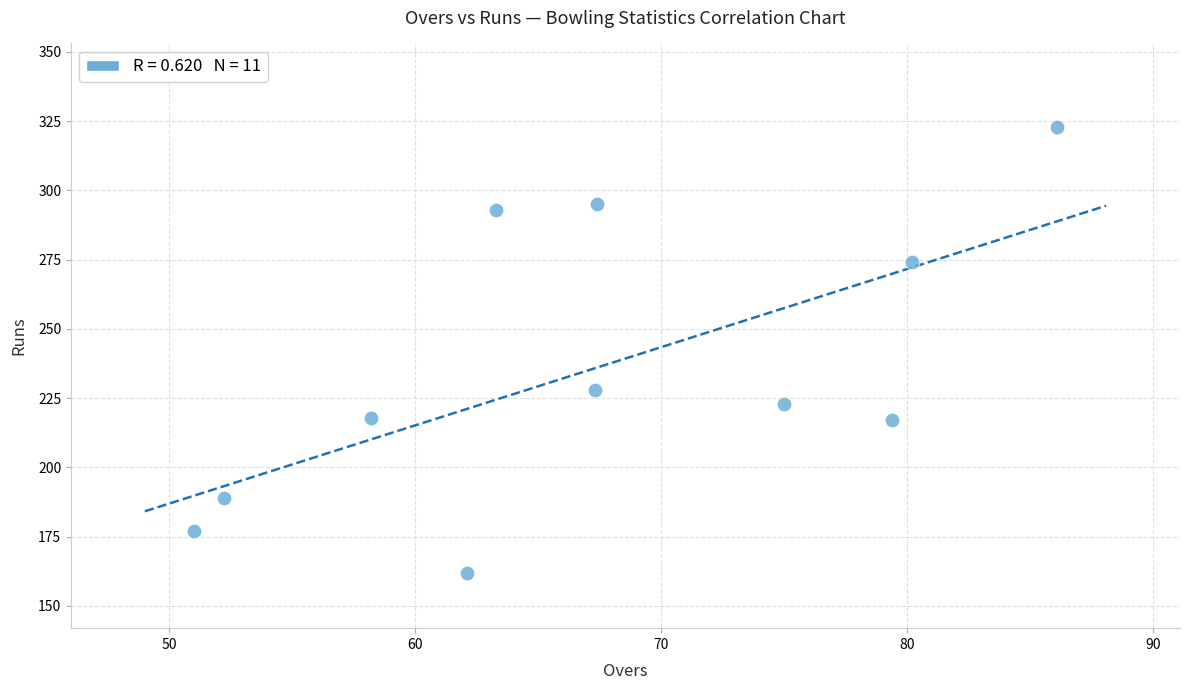

What Y value in the scatter plot is closest to 242?

228